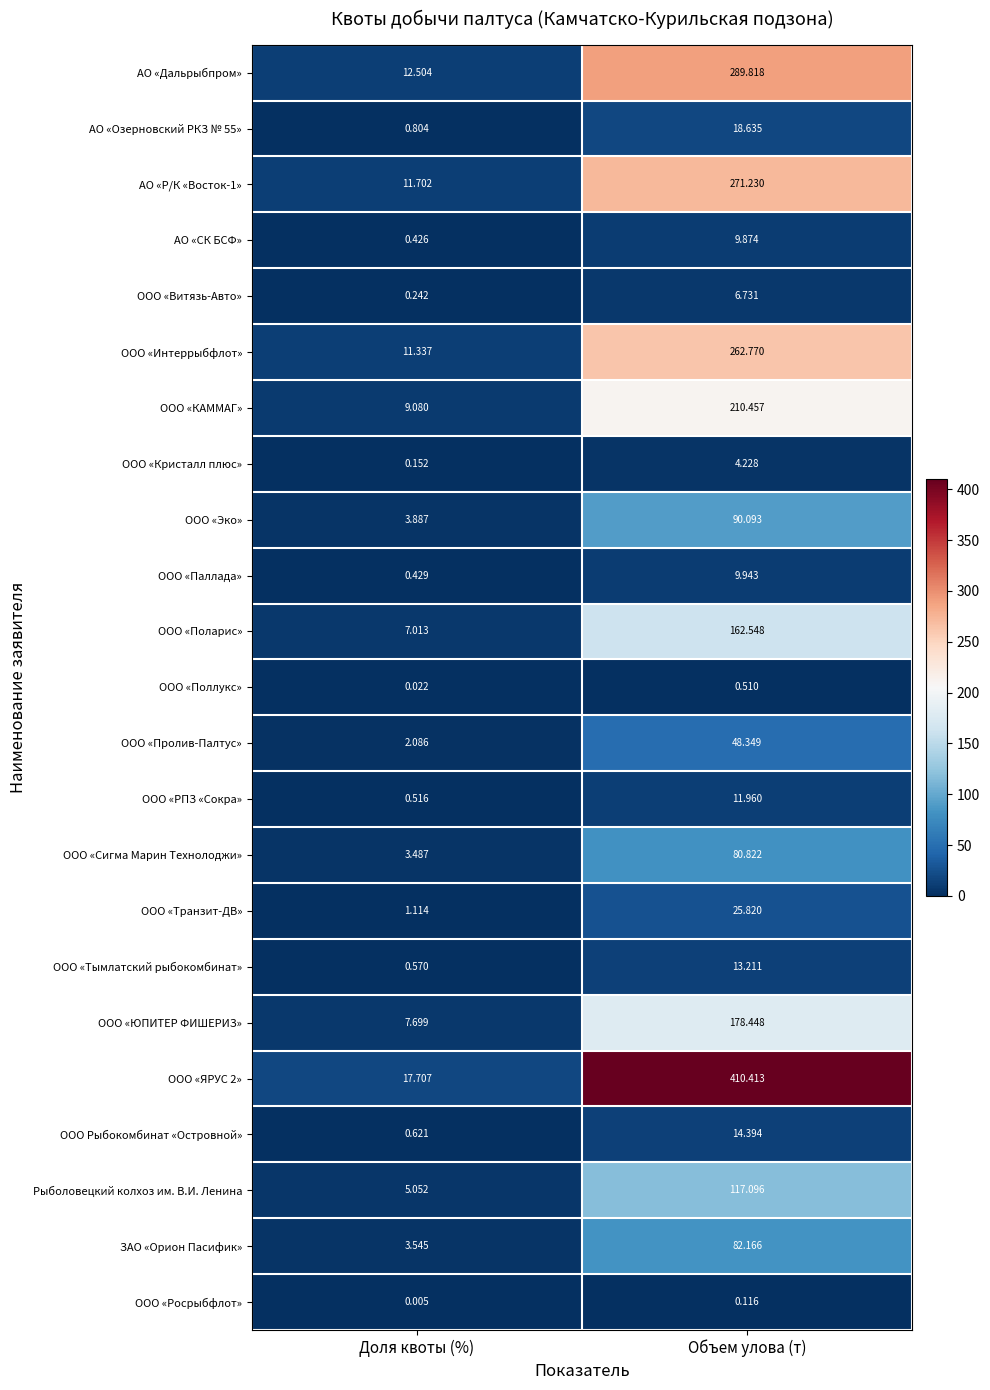

Which category has the highest value in the ООО «Эко» series?

Объем улова (т)